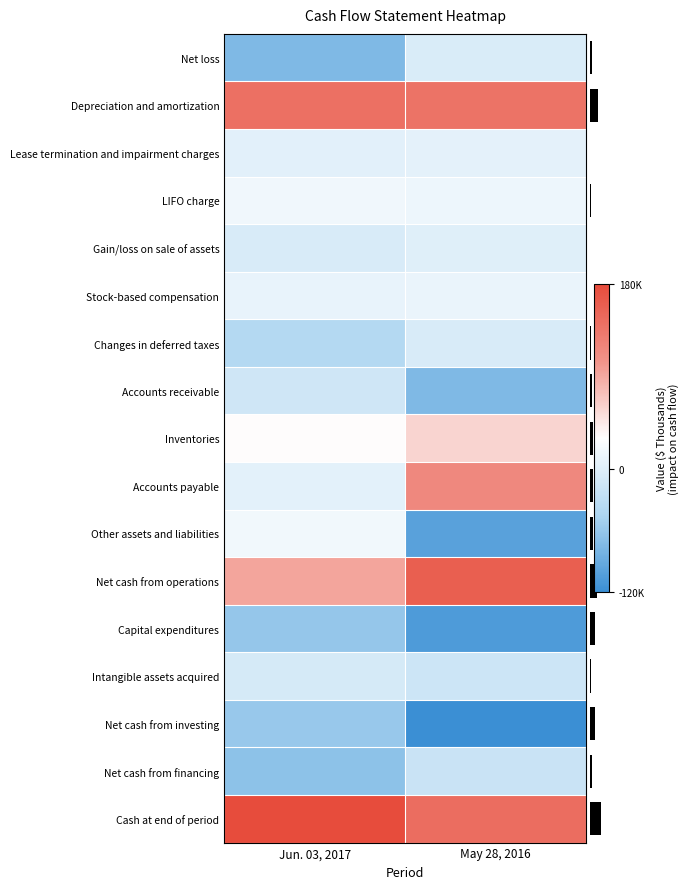

At which category is the sum across all series the highest?

Jun. 03, 2017